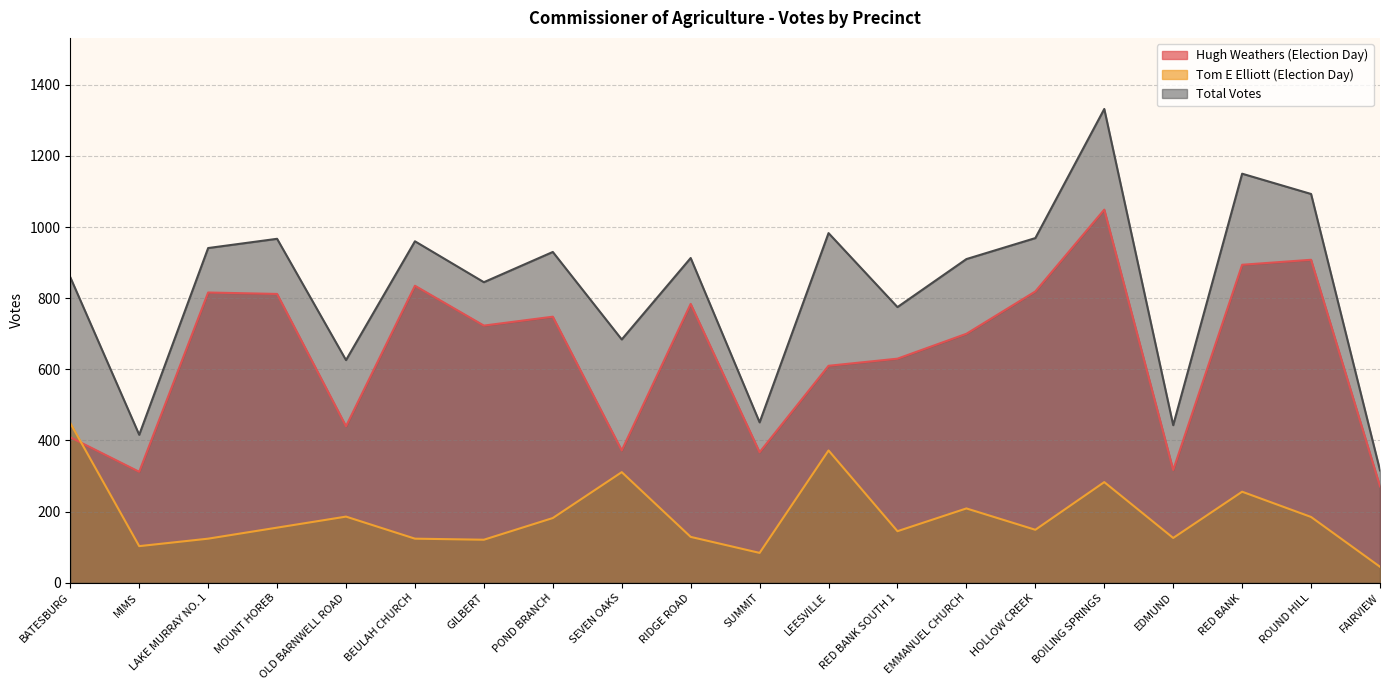

What are all the series names shown in the legend?

Hugh Weathers (Election Day), Tom E Elliott (Election Day), Total Votes